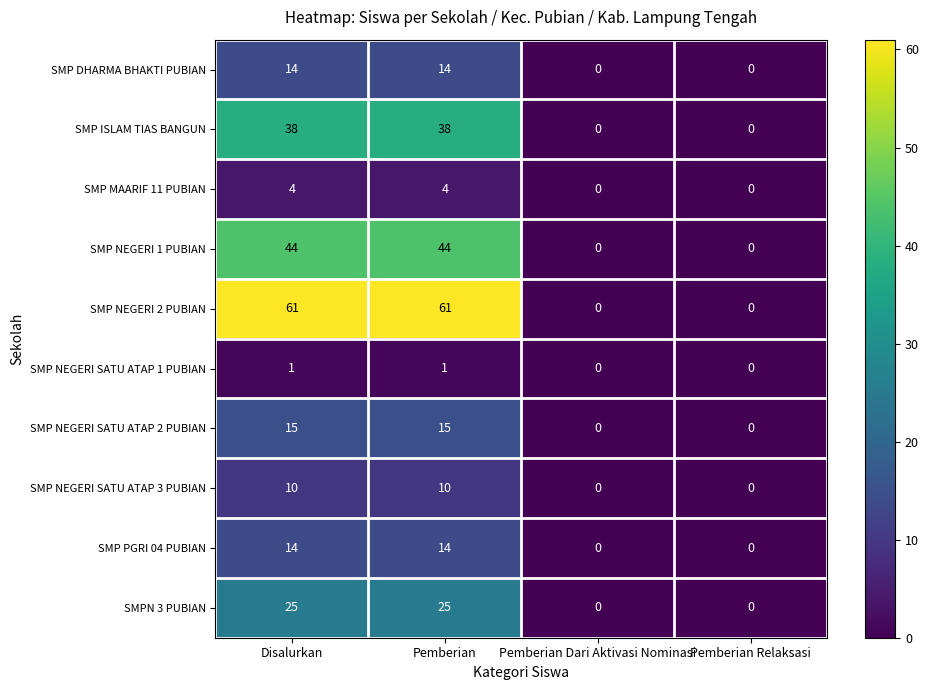

Is it true that SMP NEGERI 2 PUBIAN equals 61 at Disalurkan?

True